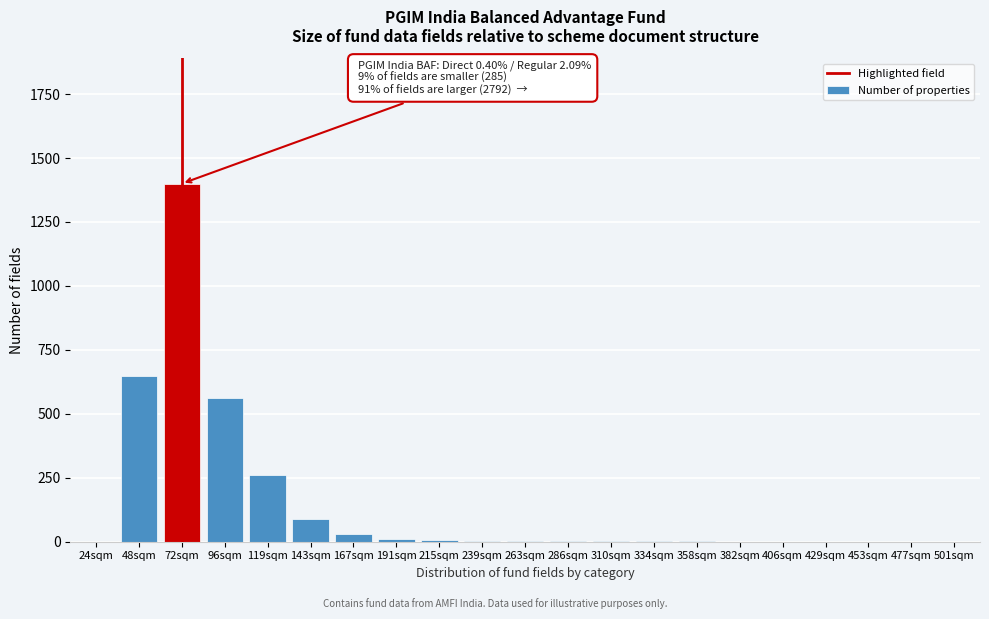

What is the sum of all values?

3013